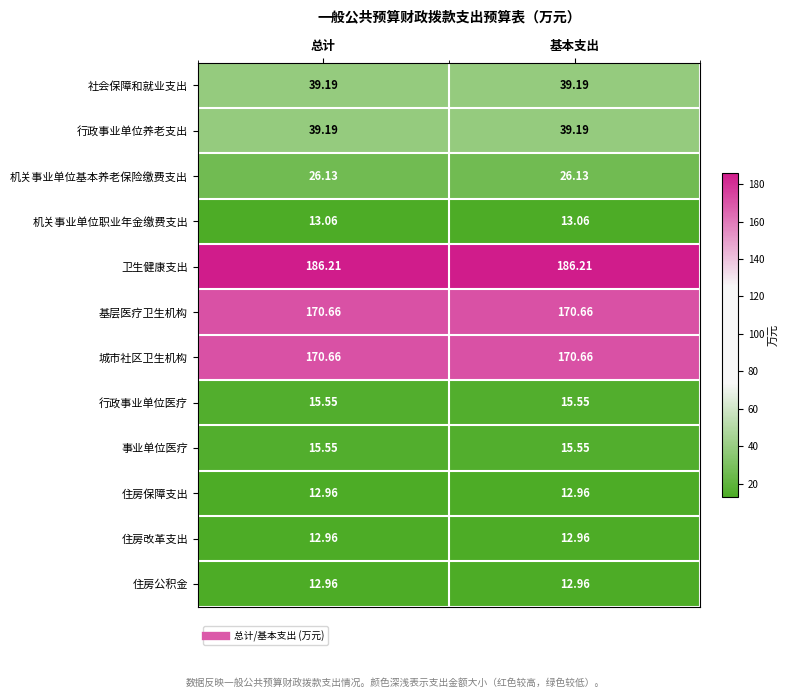

Which series has the largest total across all categories?

卫生健康支出